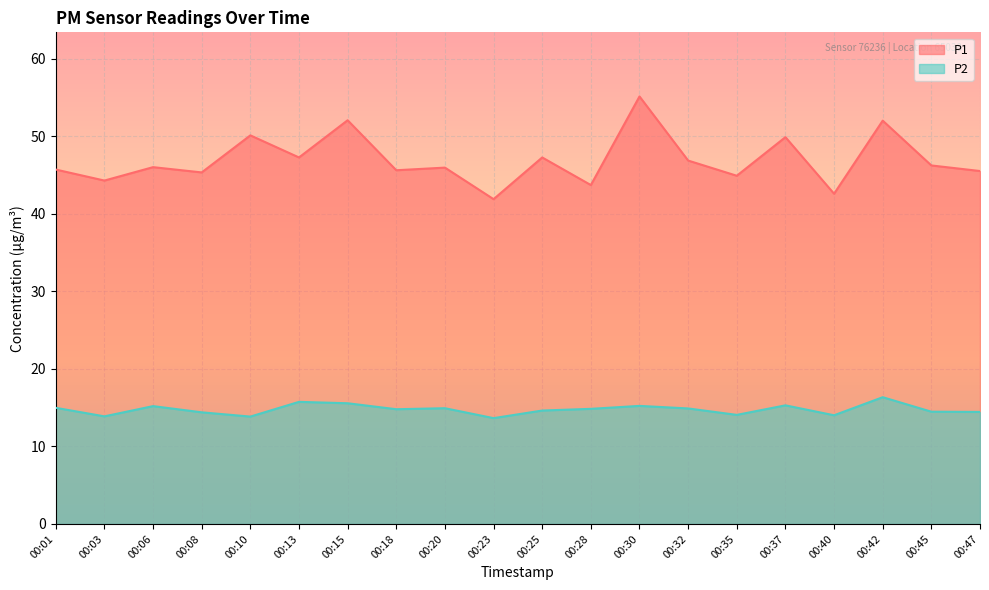

At how many categories does at least one series exceed 43?

18